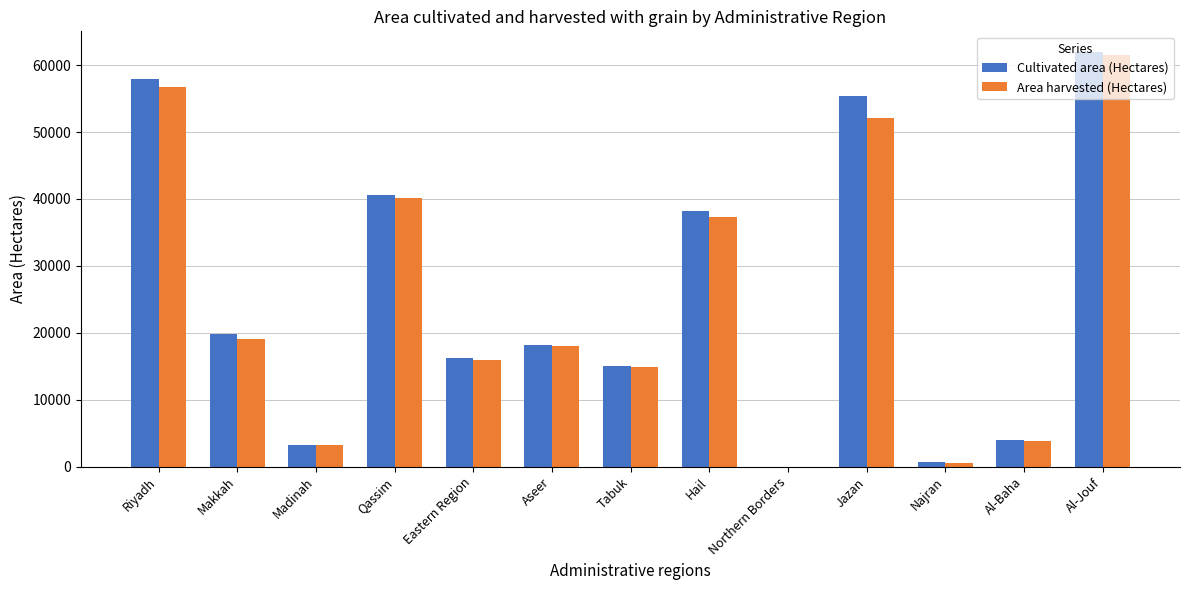

What is the sum of all Cultivated area (Hectares) values?

331403.1